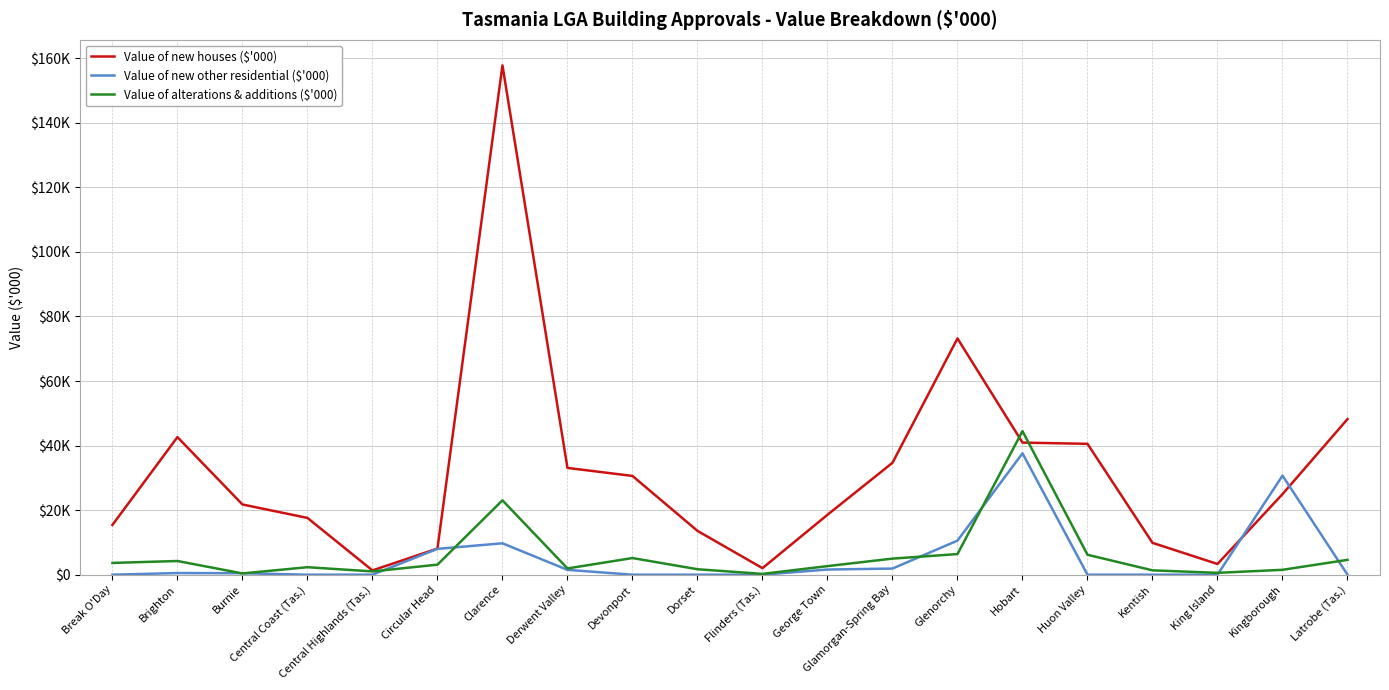

Reading left to right, list all the values displayed in this chart.

Value of new houses ($'000): 15420.8	42627.1	21754.8	17594.1	1325.0	8097.1	157810.5	33083.3	30601.1	13580.4	2026.0	18564.6	34672.2	73197.8	40926.2	40545.1	9871.3	3320.0	24966.2	48201.6
Value of new other residential ($'000): 0.0	510.0	450.0	0.0	0.0	8000.0	9729.5	1500.0	0.0	0.0	0.0	1600.0	1900.0	10558.4	37615.5	0.0	0.0	0.0	30700.0	0.0
Value of alterations & additions ($'000): 3646.4	4241.1	393.0	2320.0	1016.4	3112.1	23042.8	1938.9	5160.1	1692.8	248.9	2660.3	4981.5	6388.3	44486.2	6178.1	1349.5	571.0	1512.6	4597.4